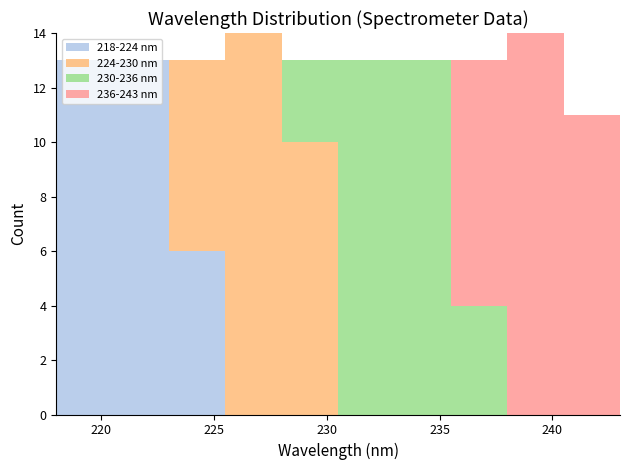

What is the total height of the stacked bar covering 223.0 to 225.5 on the x-axis? The values are not printed on the chart, so give them approximately, as read against the axis.

13